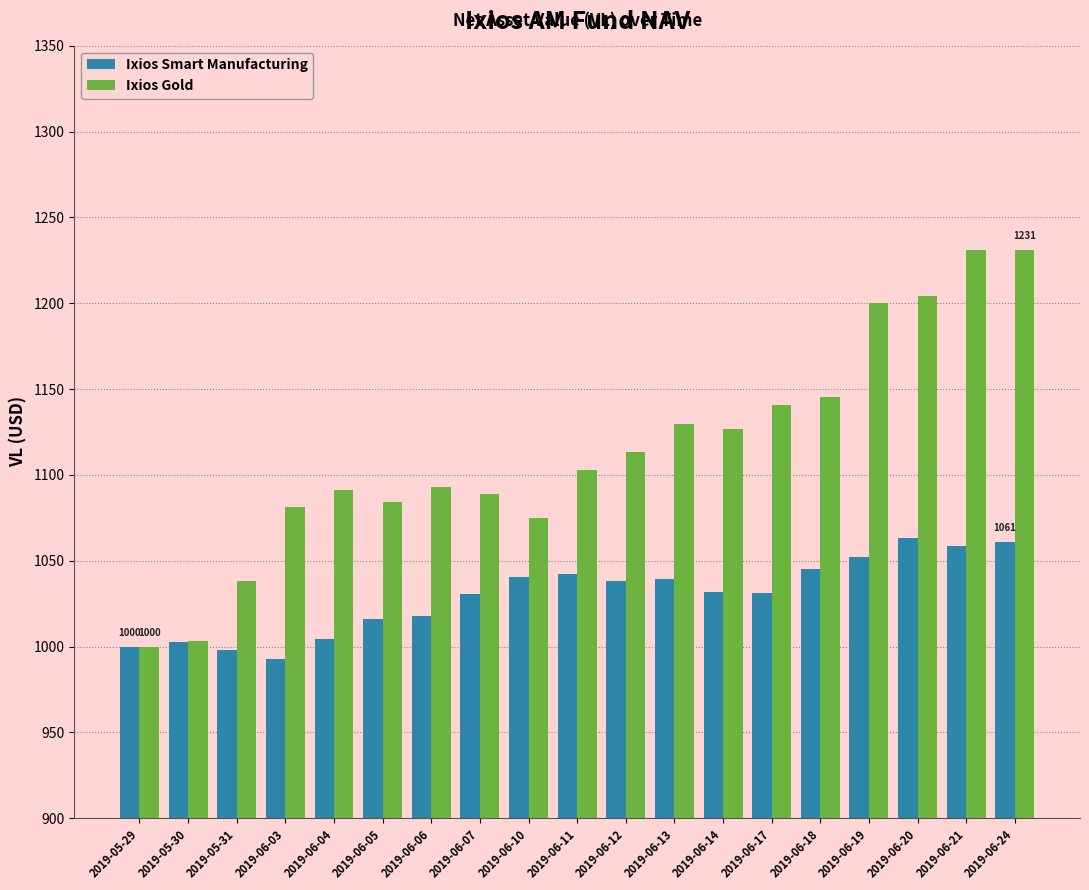

Rank the series by their average value, from lowest to highest.

Ixios Smart Manufacturing, Ixios Gold